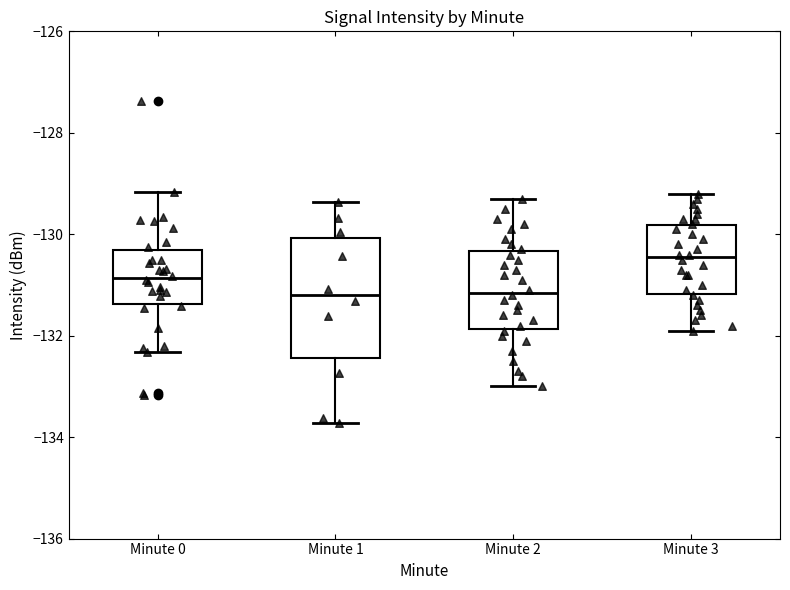

Reading left to right, transcribe this box plot: for each box, give where its median line is, the range the box spans, and where its two whiskers end, as read against the y-axis. The values are not printed on the chart, so give them approximately, as read against the axis.

Minute 0: median -130.8, box -131.4 to -130.4, whiskers -132.4 to -129.2
Minute 1: median -131.2, box -132.4 to -130.0, whiskers -133.8 to -129.4
Minute 2: median -131.2, box -131.8 to -130.4, whiskers -133.0 to -129.2
Minute 3: median -130.4, box -131.2 to -129.8, whiskers -131.8 to -129.2